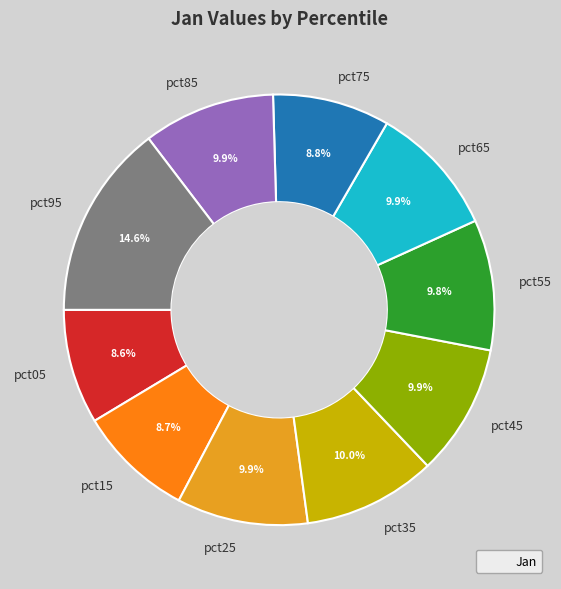

To the nearest percent, what is the difference between the largest and smallest slice percentages?

6%